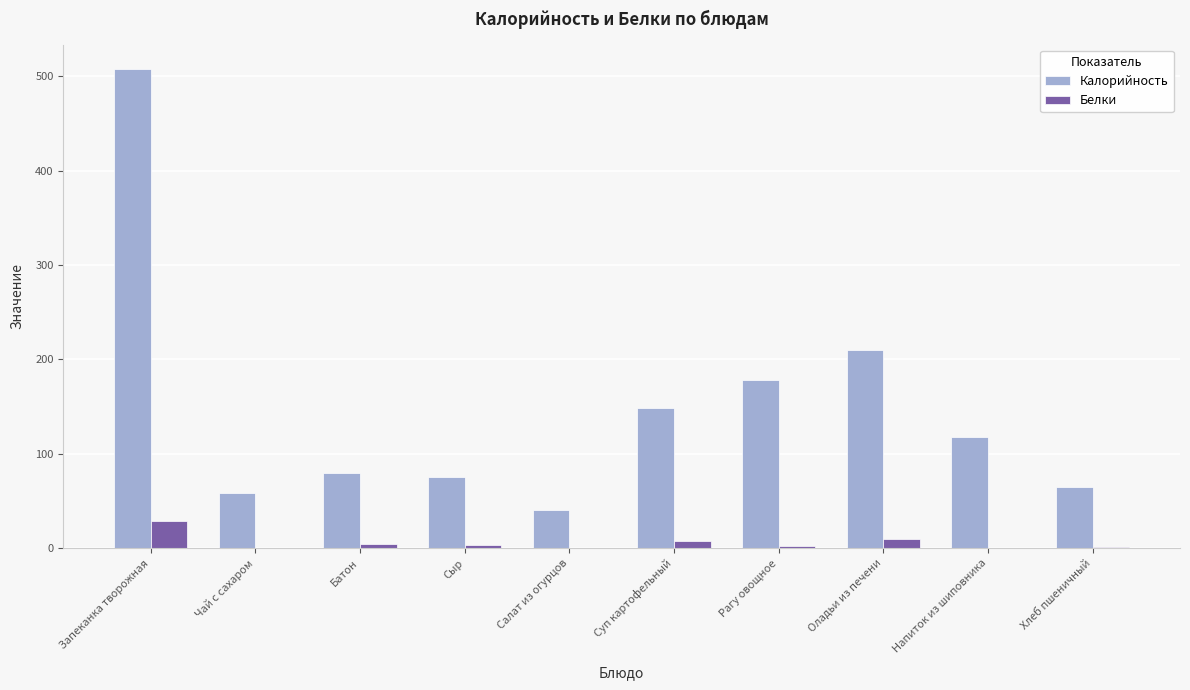

What is the sum of all Калорийность values?

1482.9